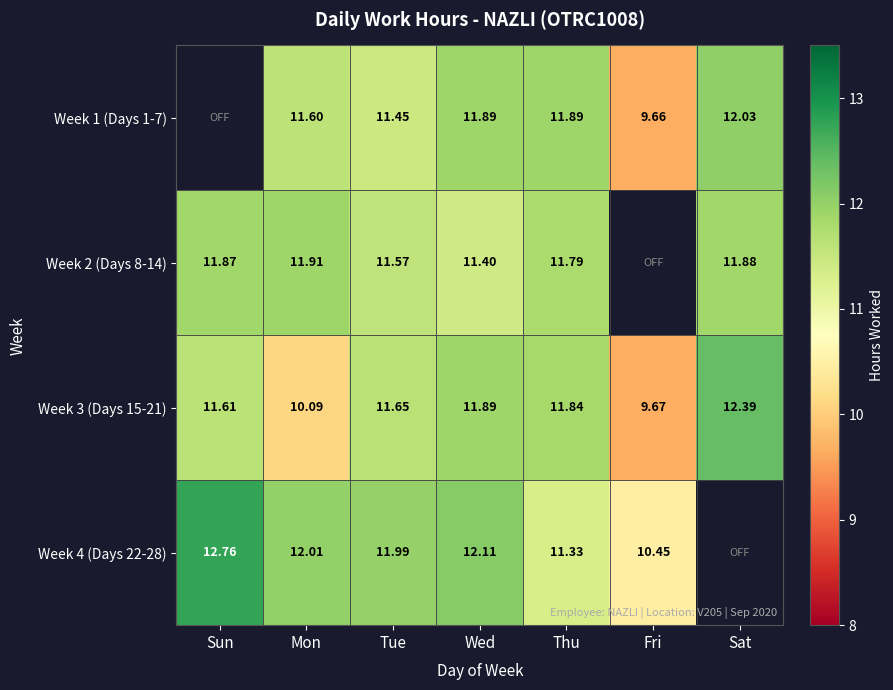

At which label is Week 3 (Days 15-21) closest to 11?

Sun